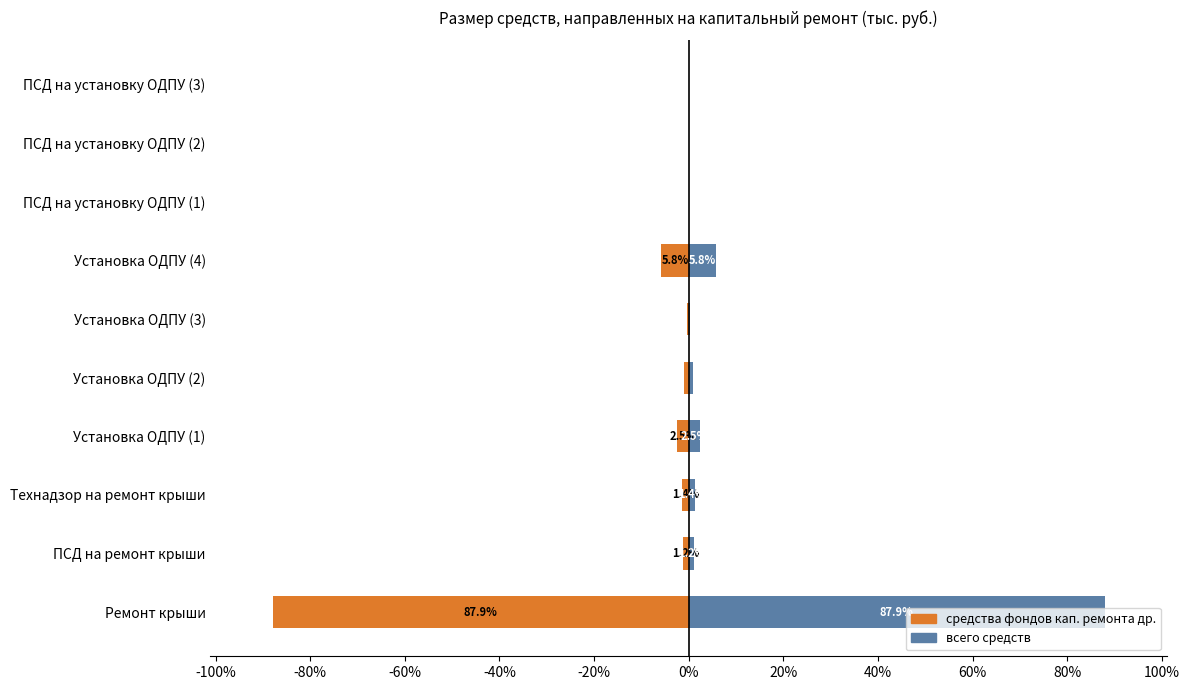

How many bars are there in total?

20